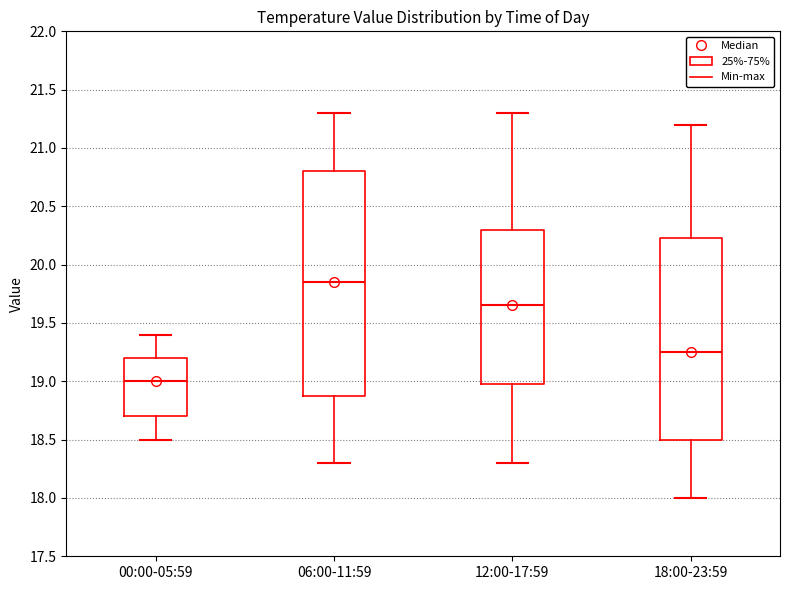

Which box has the lowest median line?

00:00-05:59